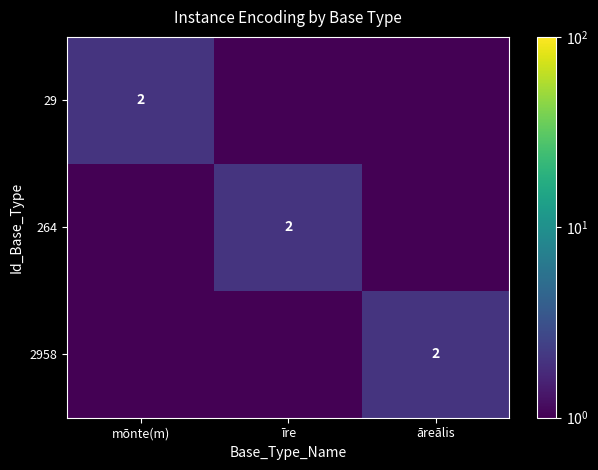

The 29 series shows 2.0 at mōnte(m). True or false?

True